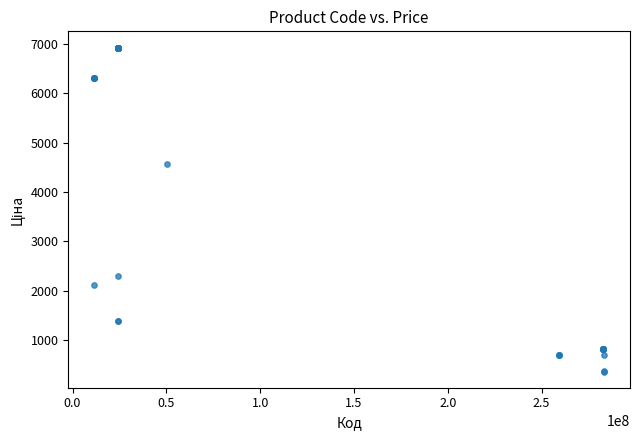

What Y value in the scatter plot is closest to 3642?

4561.9